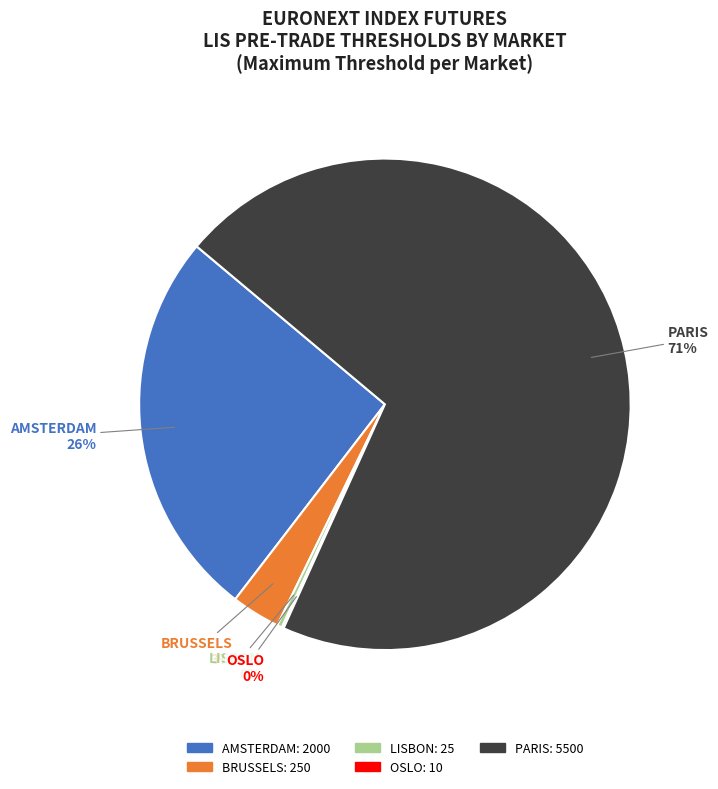

Is it true that PARIS is 59% of the pie?

False